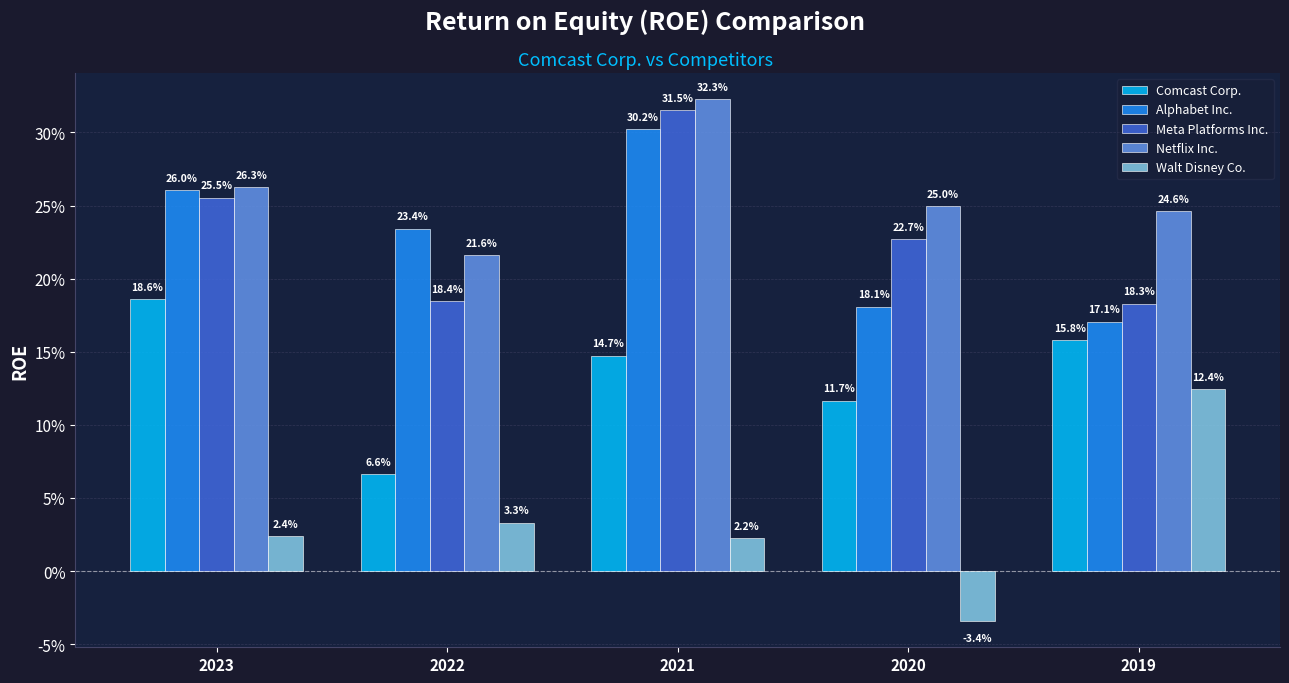

Are the bars grouped side by side (vs. stacked)?

Yes